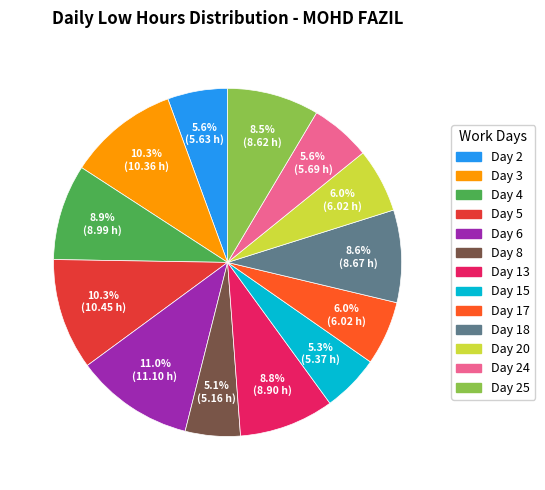

Does any single category account for the majority?

No